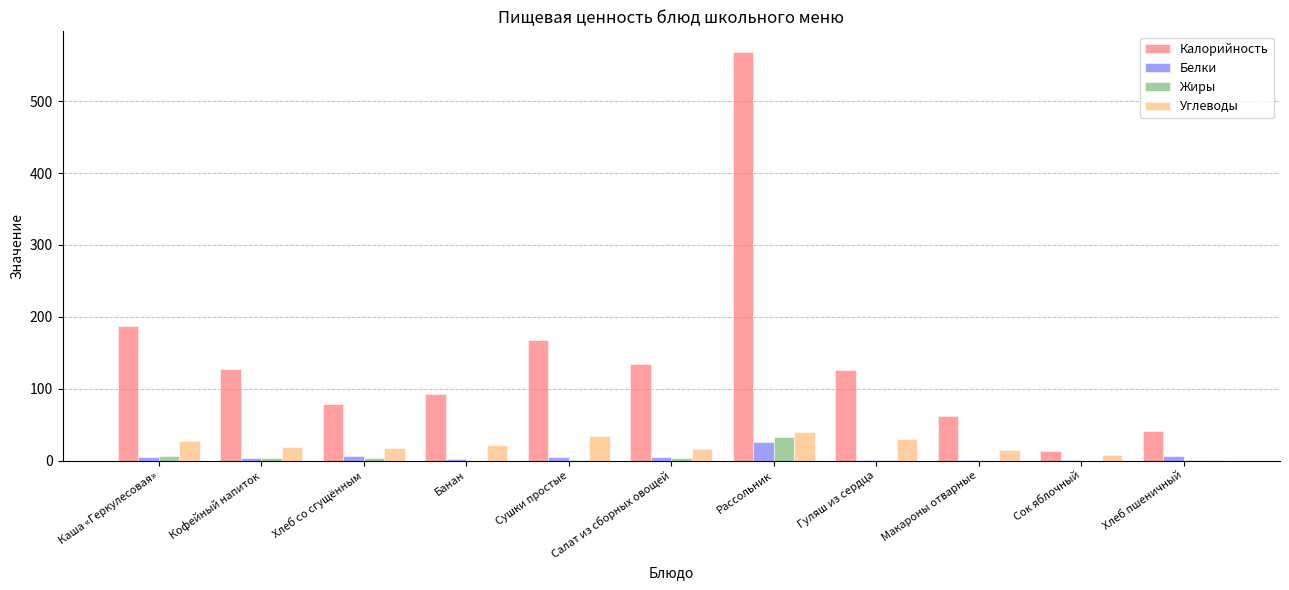

Is the value of Углеводы at Хлеб со сгущённым greater than the value of Белки at Хлеб пшеничный?

Yes